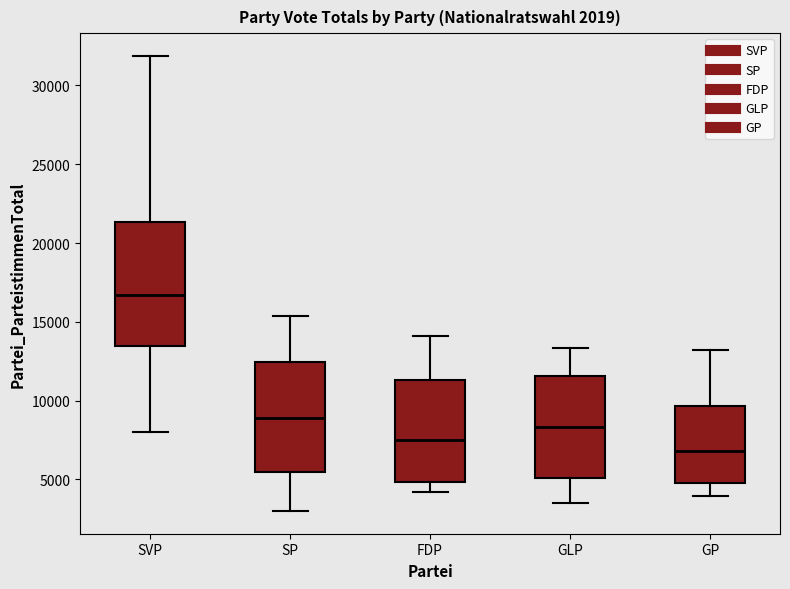

Which box's median line is the highest?

SVP